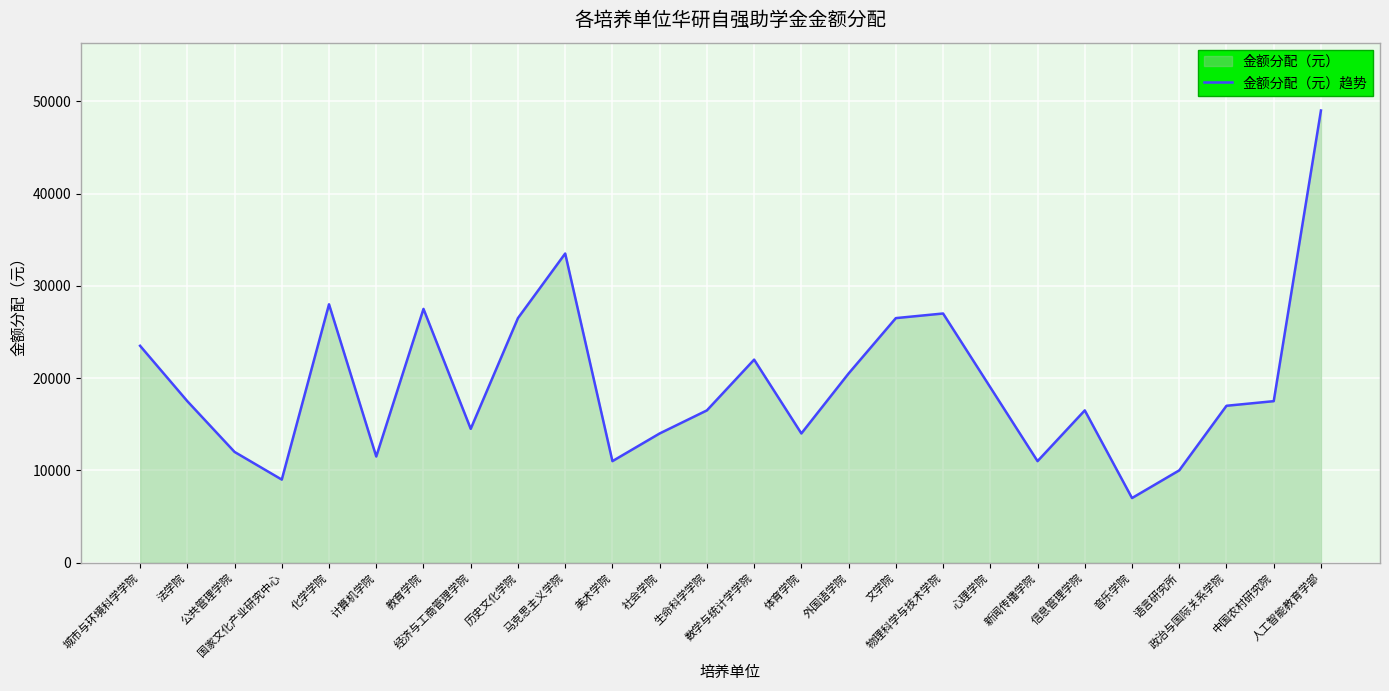

What is the ratio of the value at 数学与统计学学院 to the value at 体育学院?

1.6